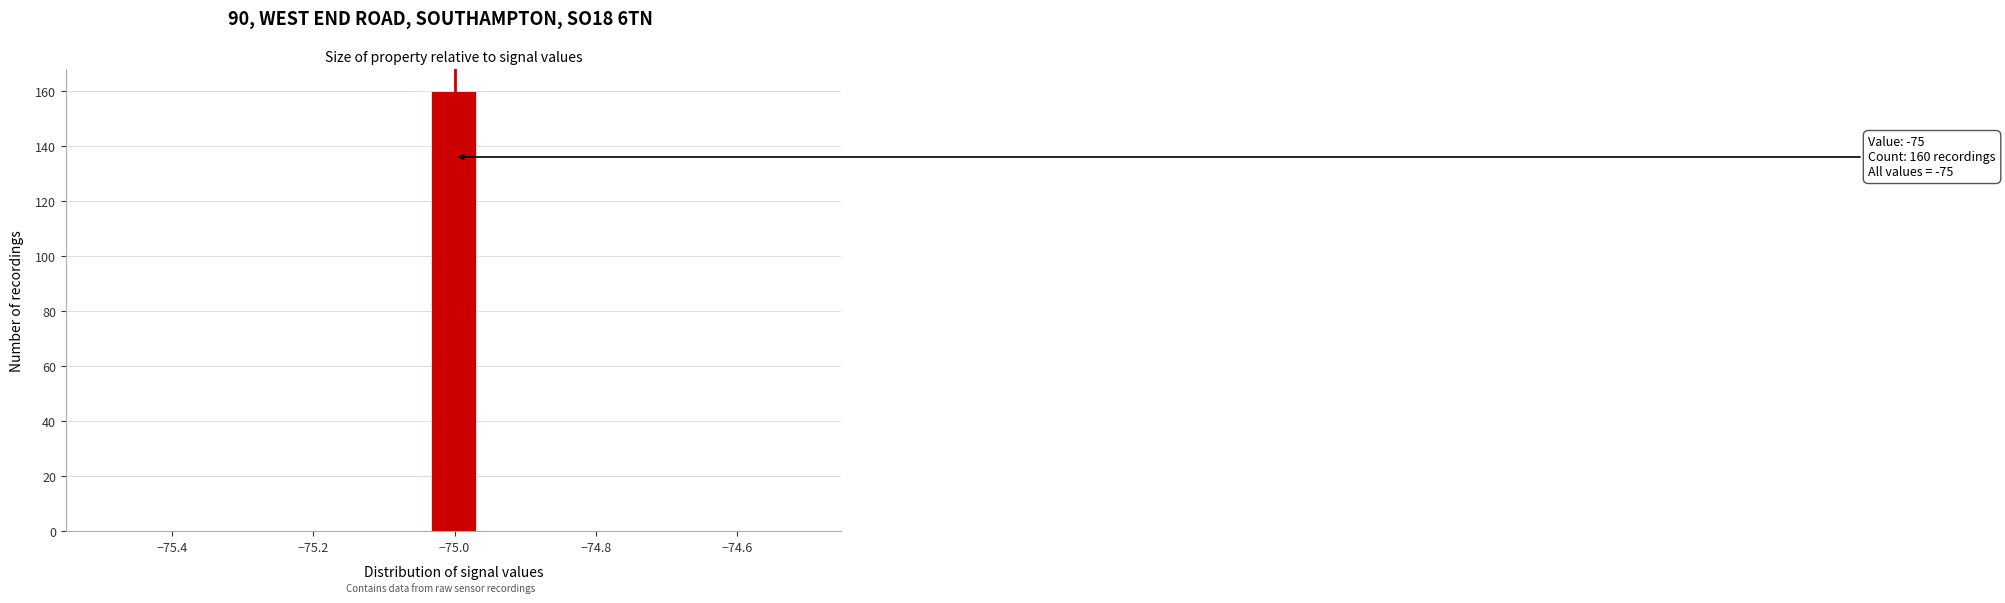

Around what value on the x-axis is the tallest bar? Give the approximate position of its centre, as read against the axis.

-75.00